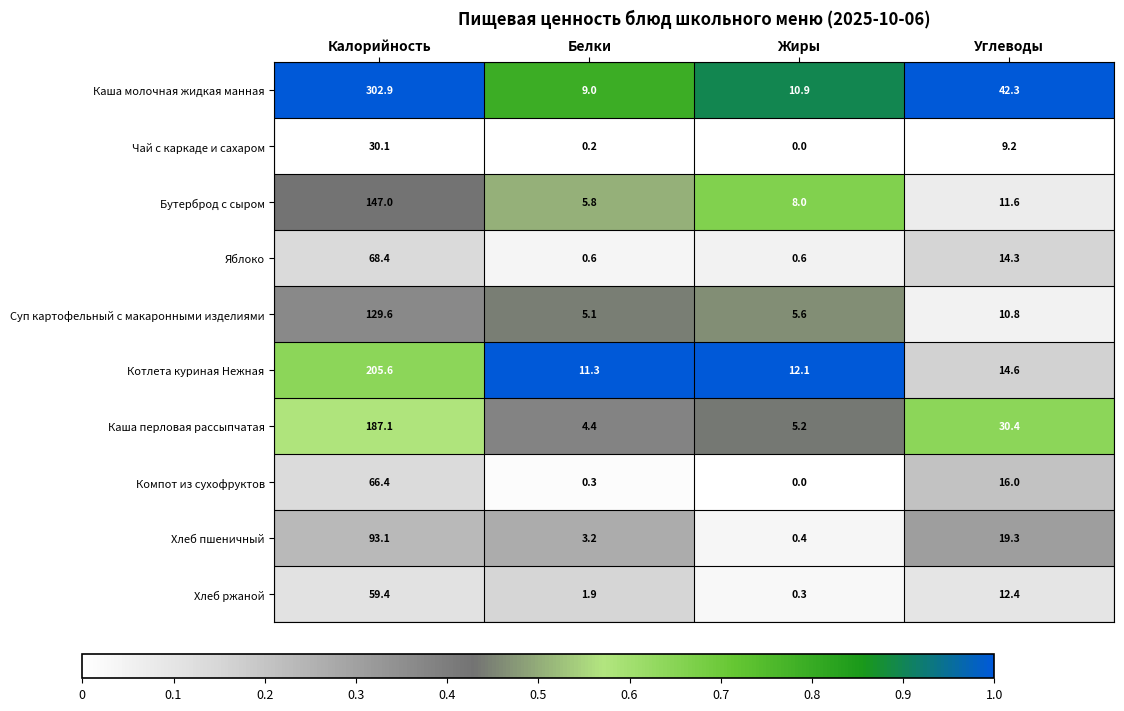

At which category is the sum across all series the highest?

Калорийность